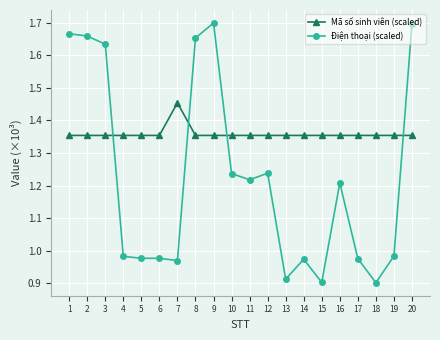

Where do Mã số sinh viên (scaled) and Điện thoại (scaled) first cross each other?

3 and 4